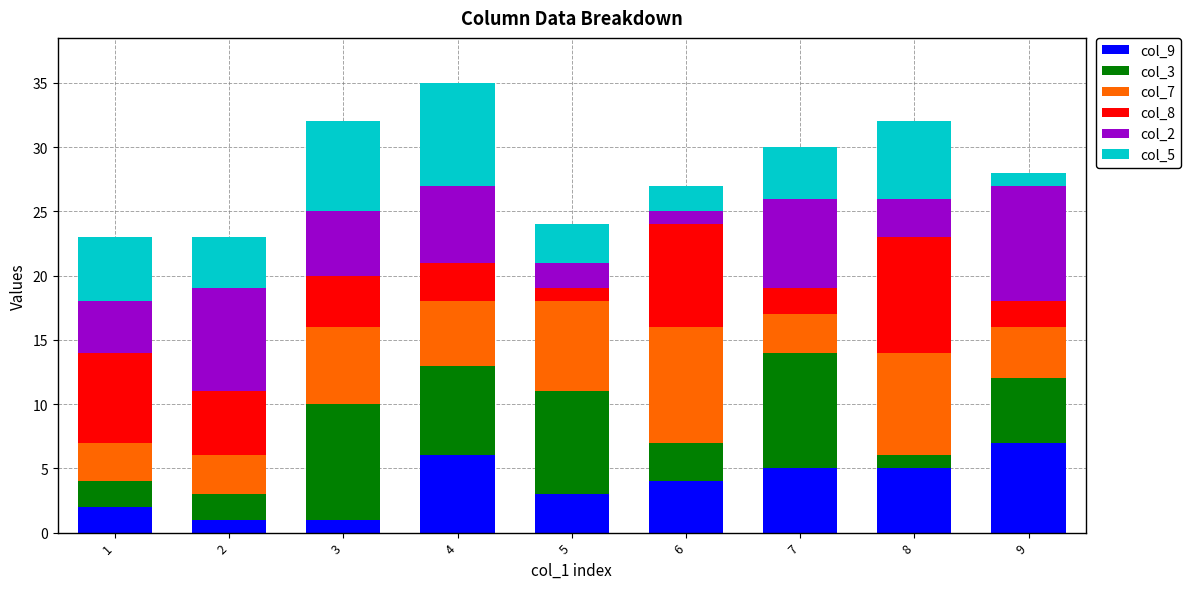

Is it true that col_9 equals 5 at 8?

True